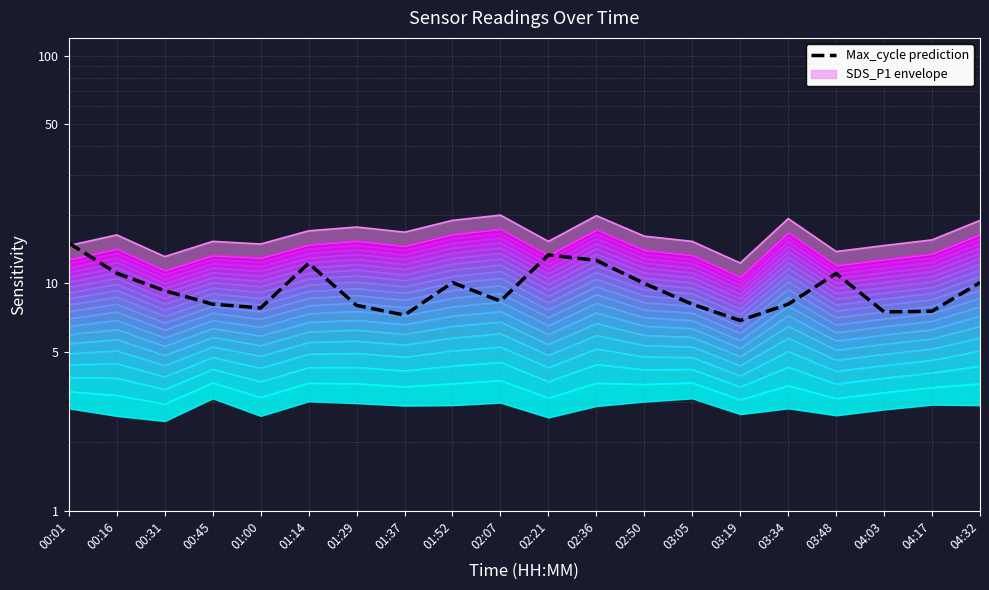

At which category does the chart reach its peak across all series?

00:01